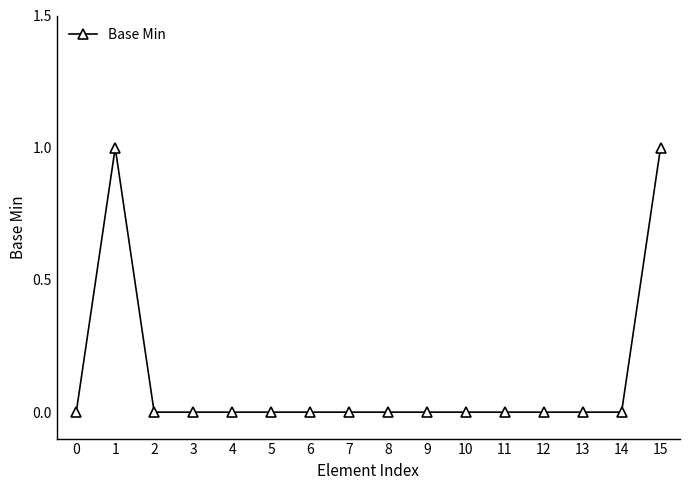

The chart shows a value of 0 at 0. True or false?

True